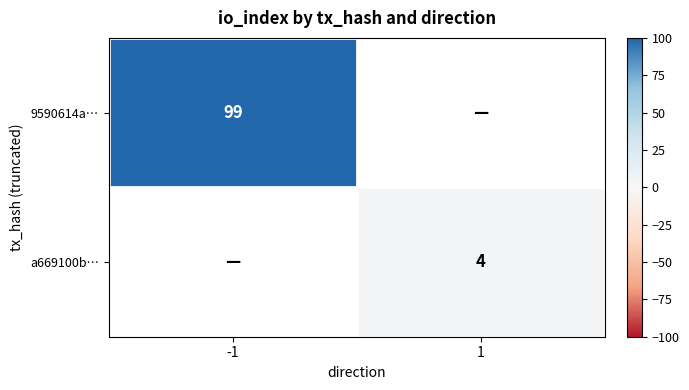

Is the value of 9590614a… at -1 greater than the value of a669100b… at 1?

Yes